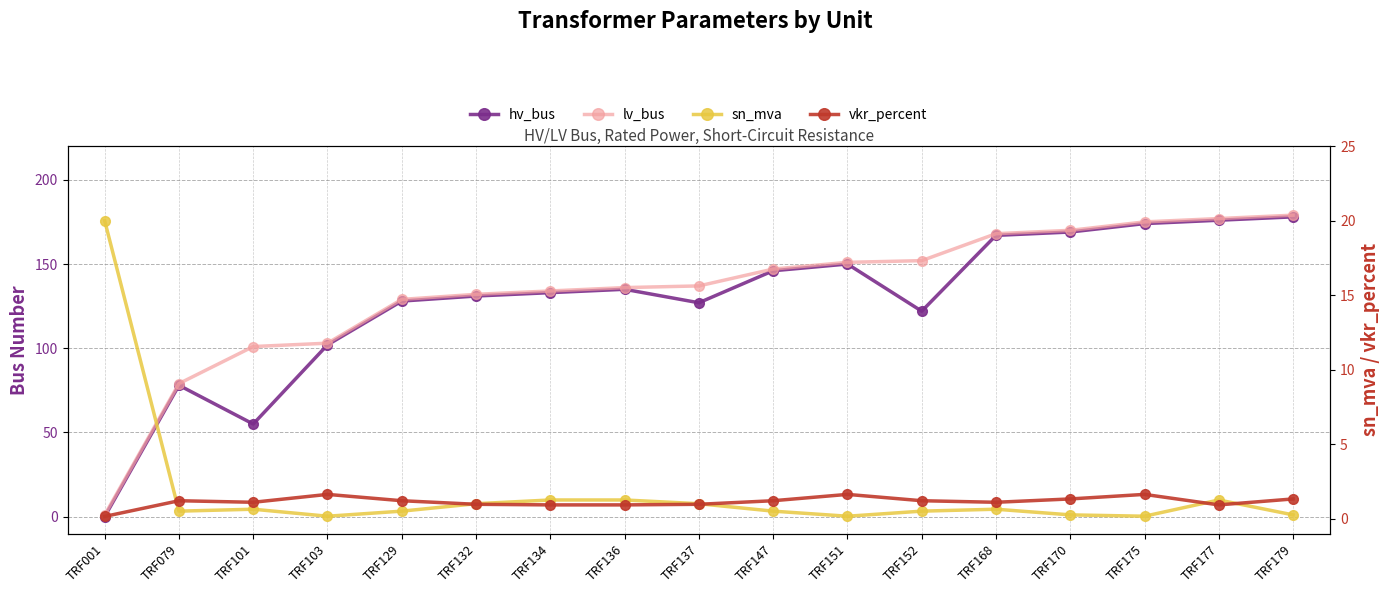

Which series changed the most between TRF079 and TRF132?

hv_bus